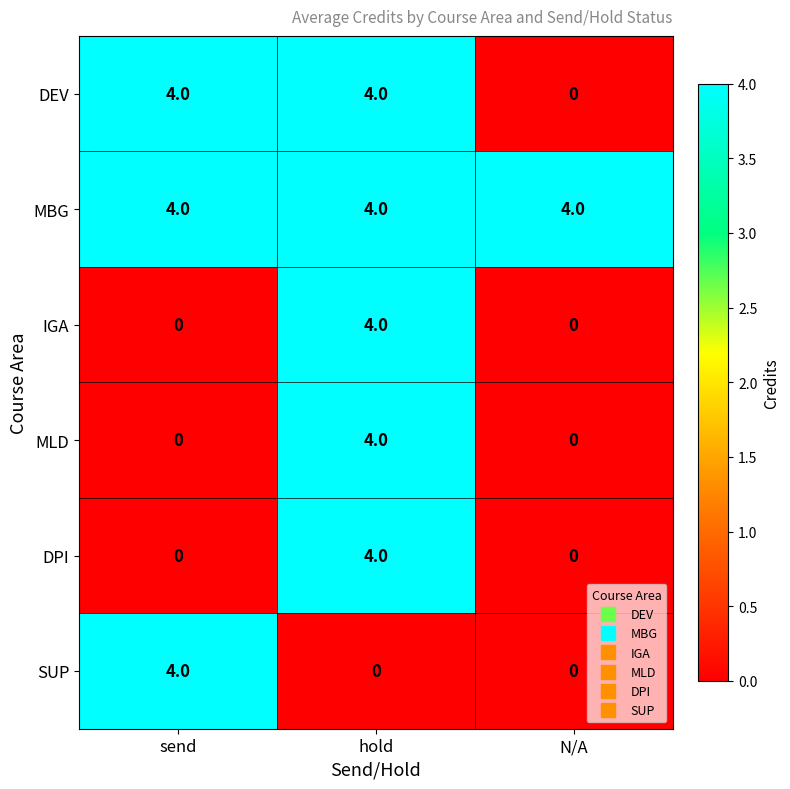

At which category is the sum across all series the highest?

hold